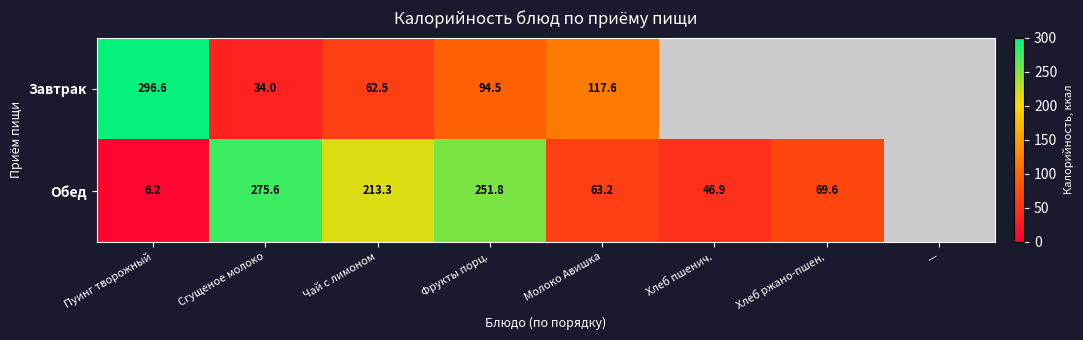

At which category is the sum across all series the highest?

Фрукты порц.